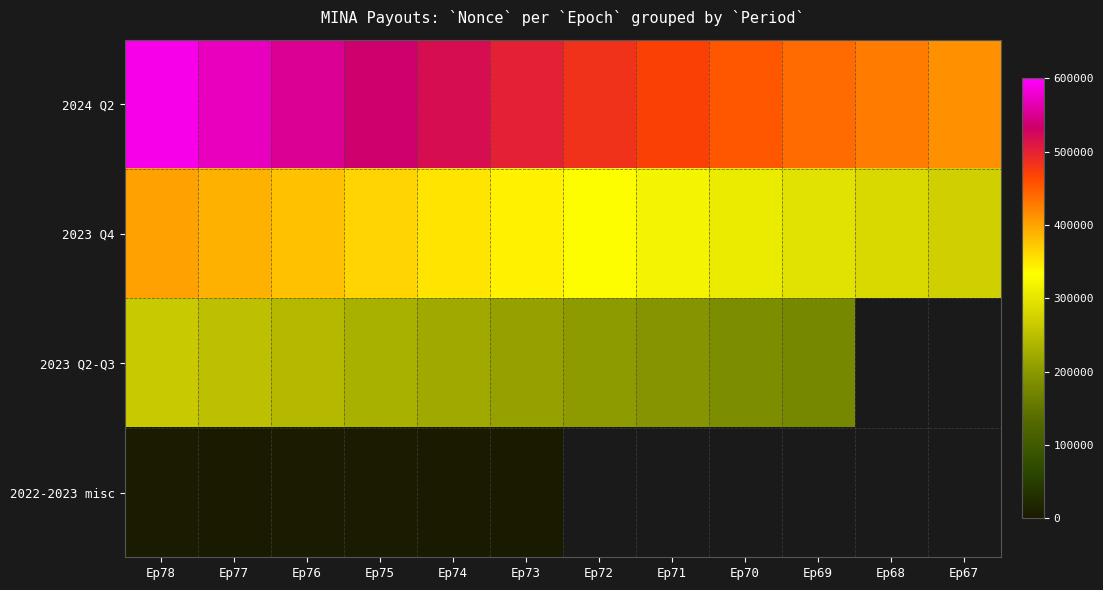

At which category does the chart reach its peak across all series?

Ep78